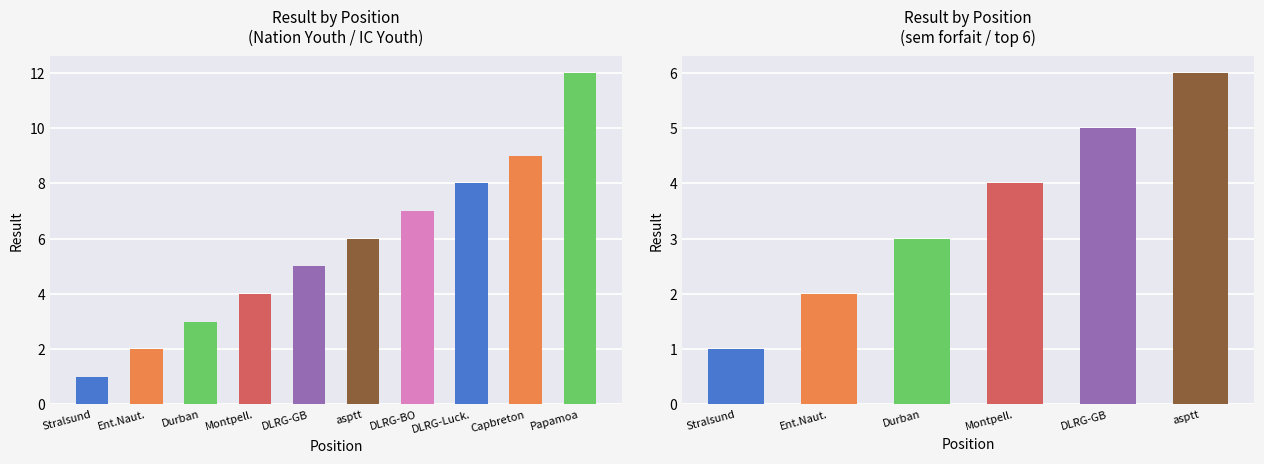

What is the value of the 6th bar from the left?

6